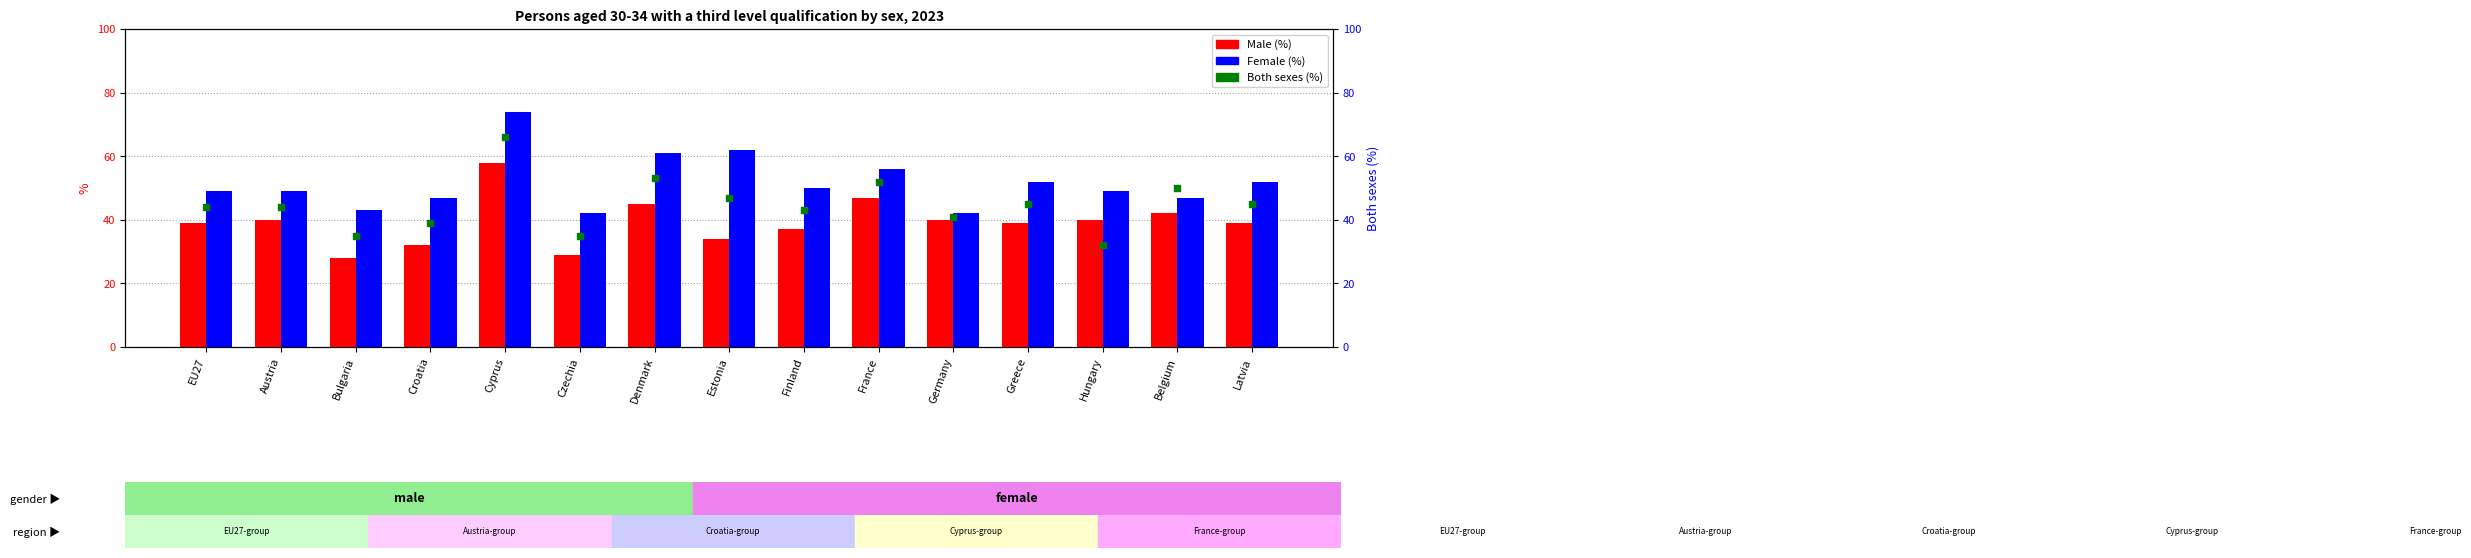

At how many categories does at least one series exceed 65?

1